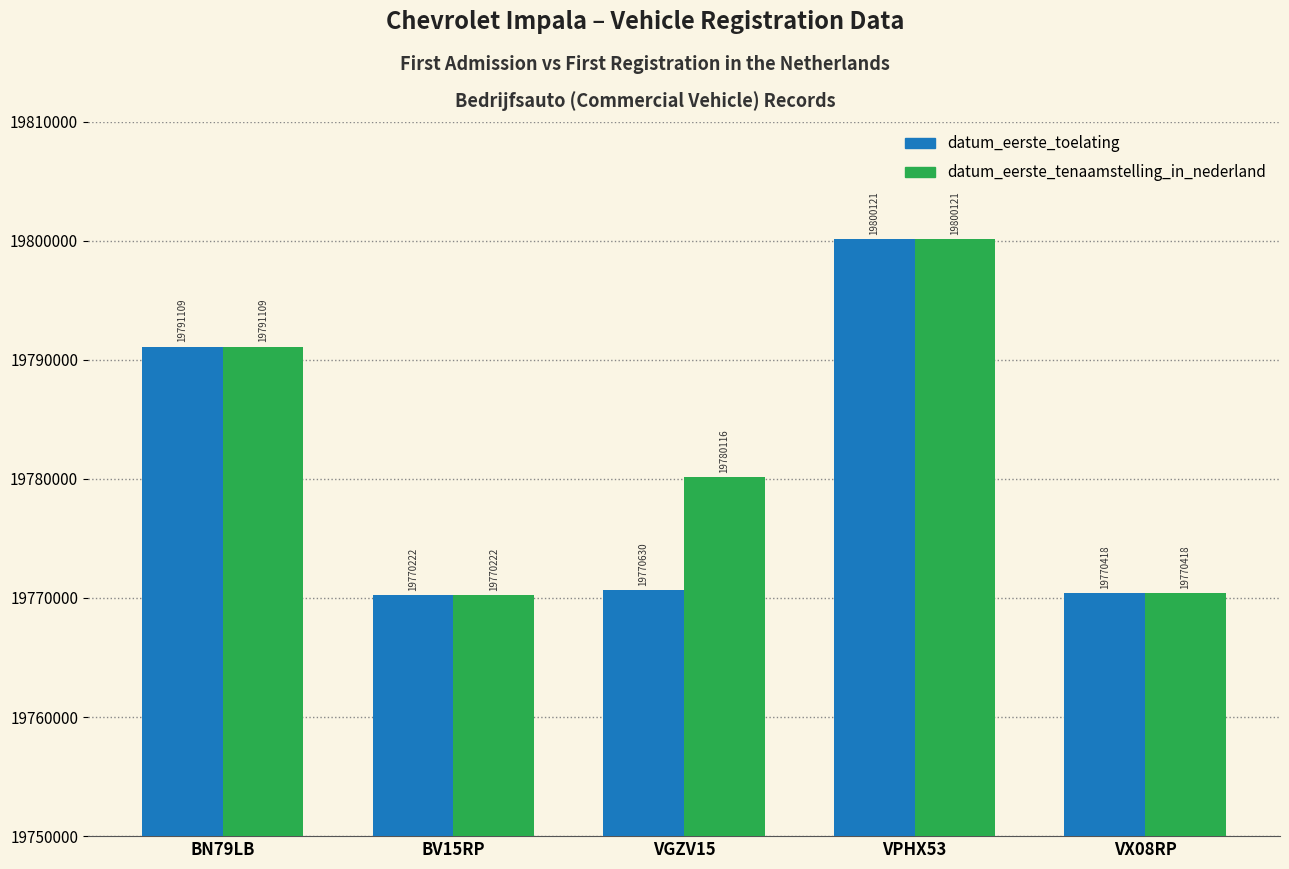

Which label corresponds to the smallest value in the chart?

BV15RP